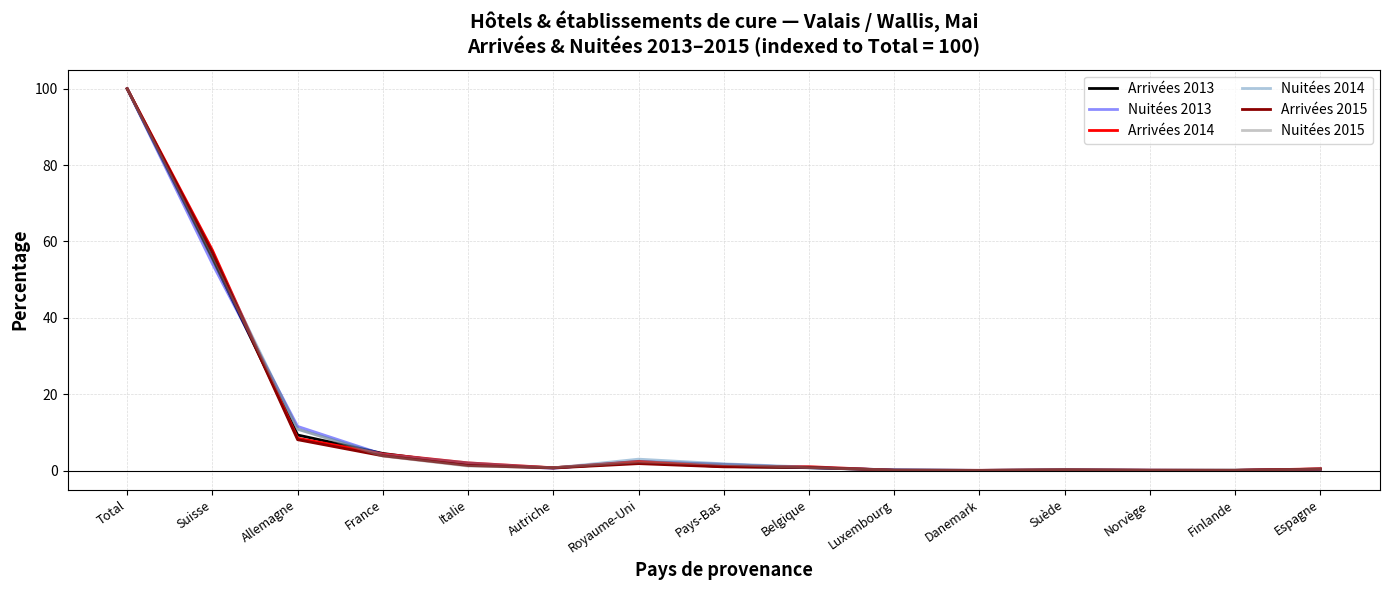

How many lines are shown in the chart?

6